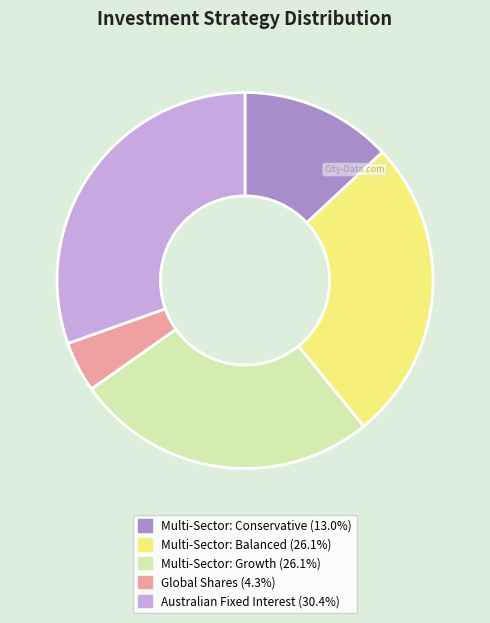

Which category has the biggest portion of the pie?

Australian Fixed Interest